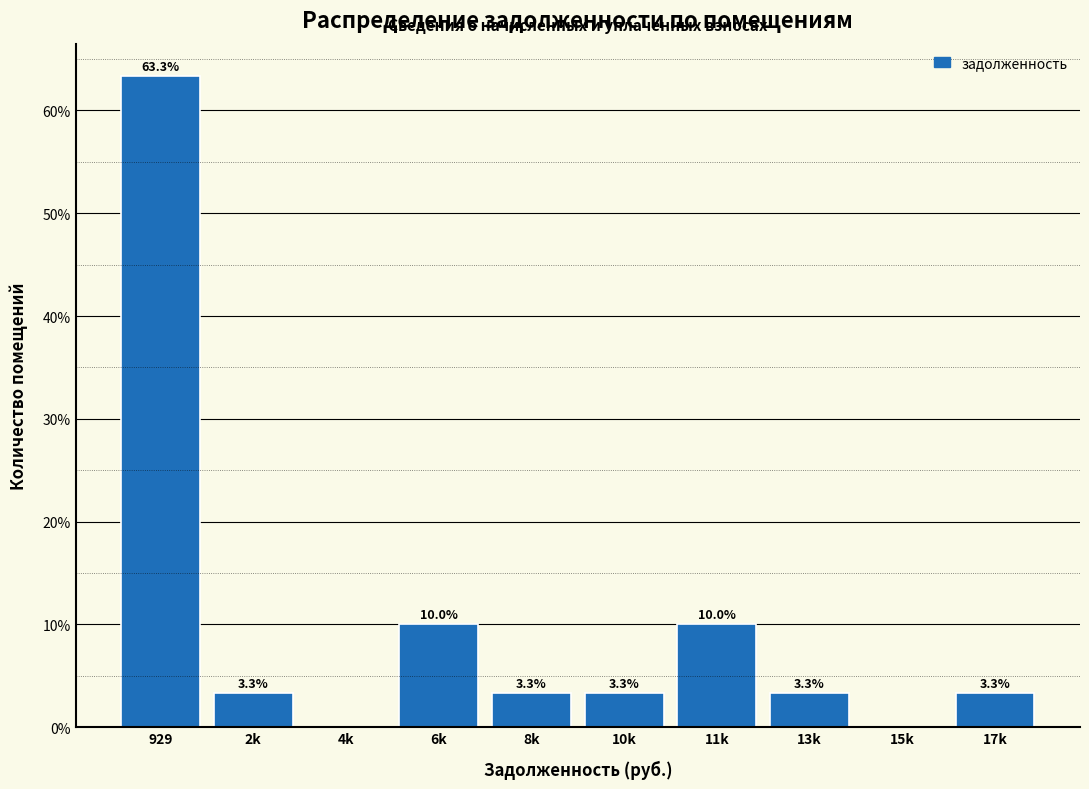

Reading right to left, what are all the values shown in this chart?

17k=3.3	15k=0.0	13k=3.3	11k=10.0	10k=3.3	8k=3.3	6k=10.0	4k=0.0	2k=3.3	929=63.3